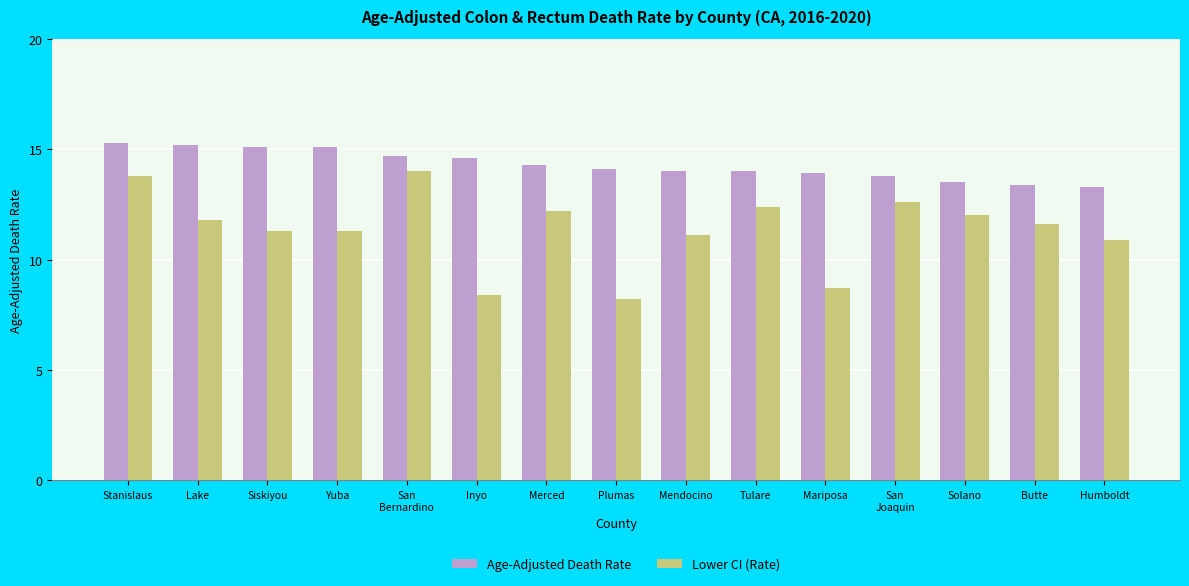

What is the value of the Age-Adjusted Death Rate bar at the 5th from the left?

14.7